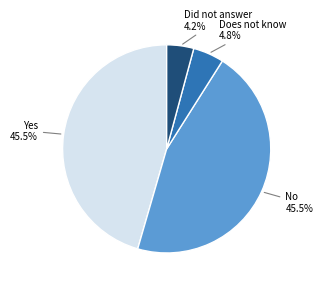

How many slices are in this pie chart?

4